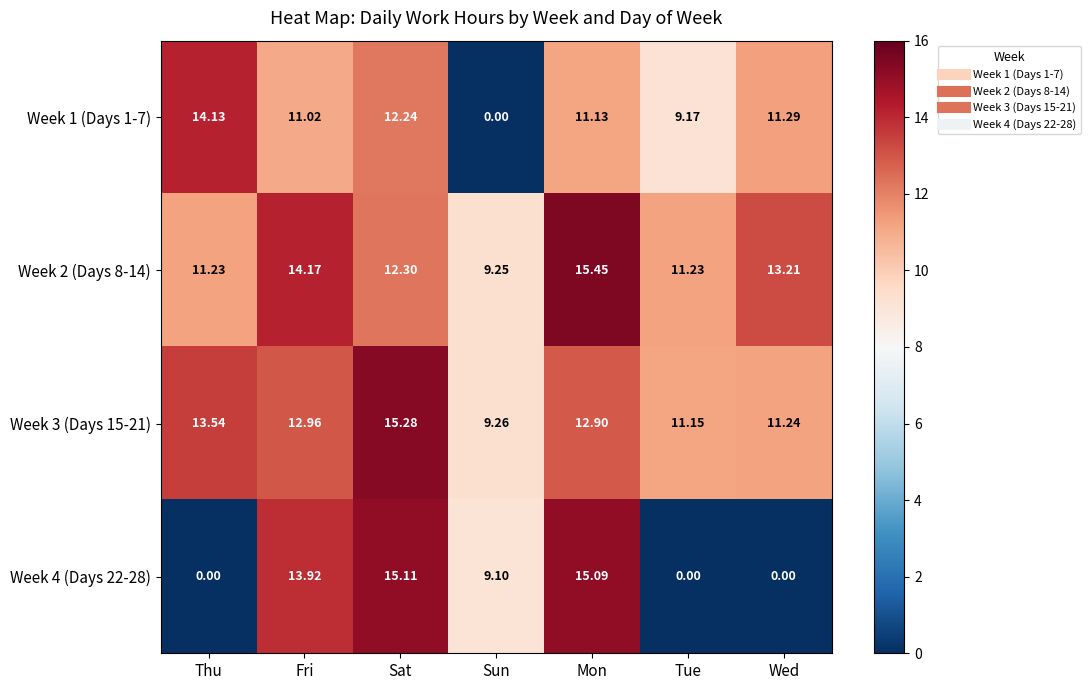

At which label does Week 3 (Days 15-21) first exceed 12?

Thu